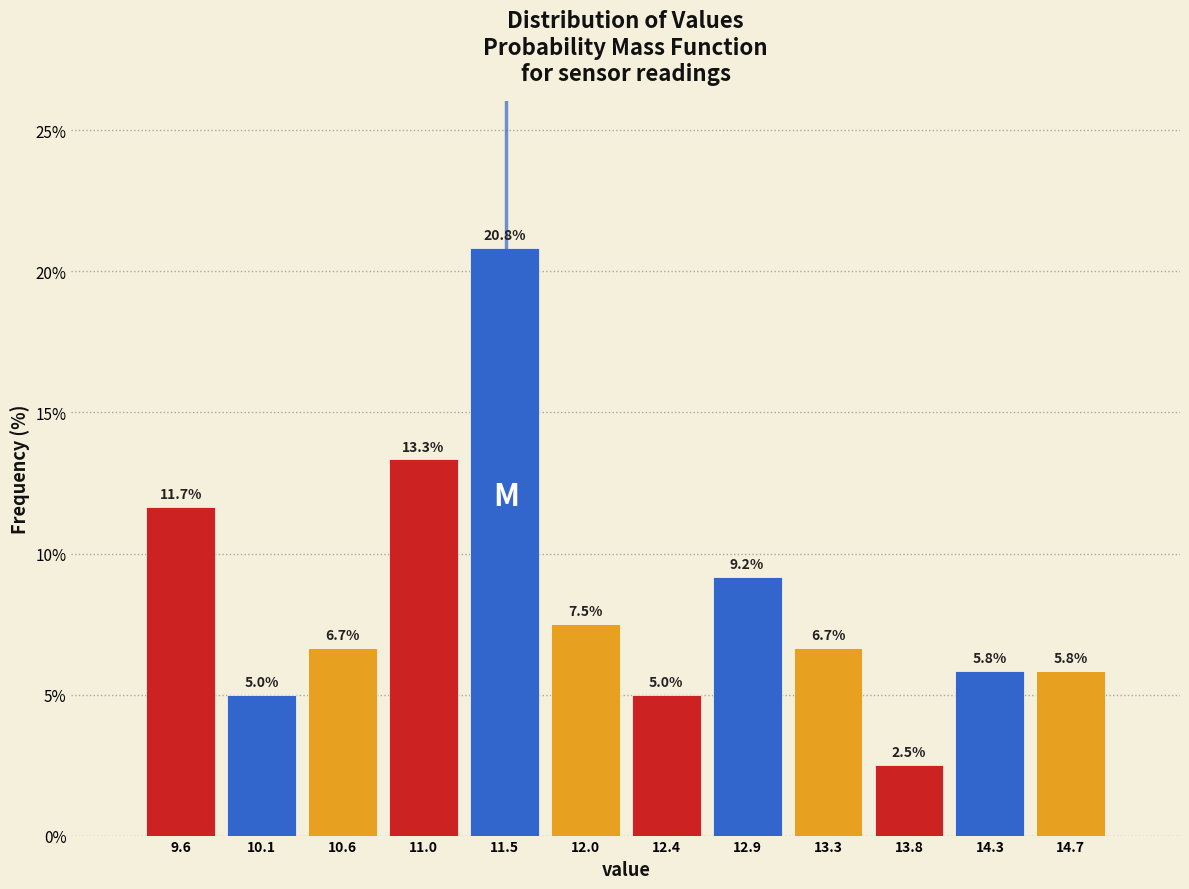

Reading left to right, list every bar in this chart as the range it spans on the x-axis followed by its height. The bar edges are not printed on the chart, so give them approximately, as read against the axis.

9.40 to 9.85: 11.7
9.85 to 10.35: 5.0
10.35 to 10.80: 6.7
10.80 to 11.25: 13.3
11.25 to 11.70: 20.8
11.70 to 12.20: 7.5
12.20 to 12.65: 5.0
12.65 to 13.10: 9.2
13.10 to 13.60: 6.7
13.60 to 14.05: 2.5
14.05 to 14.50: 5.8
14.50 to 14.95: 5.8